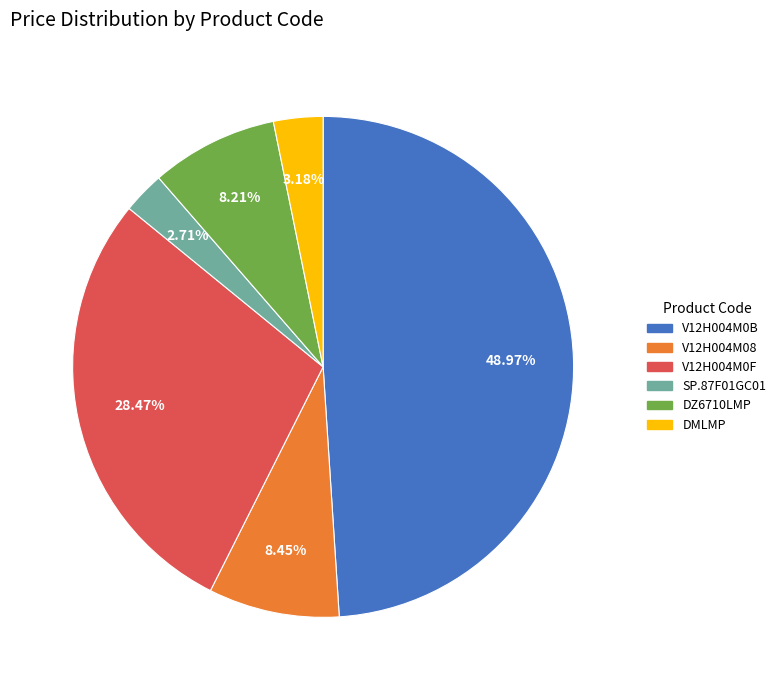

Is there a majority slice in this chart?

No